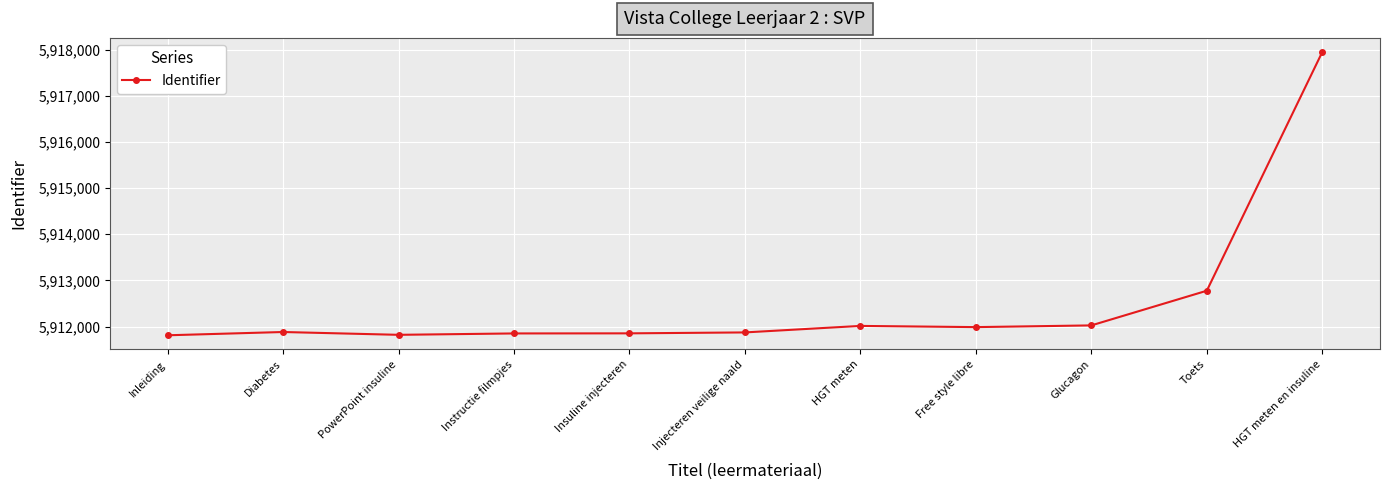

What is the smallest value displayed?

5911811